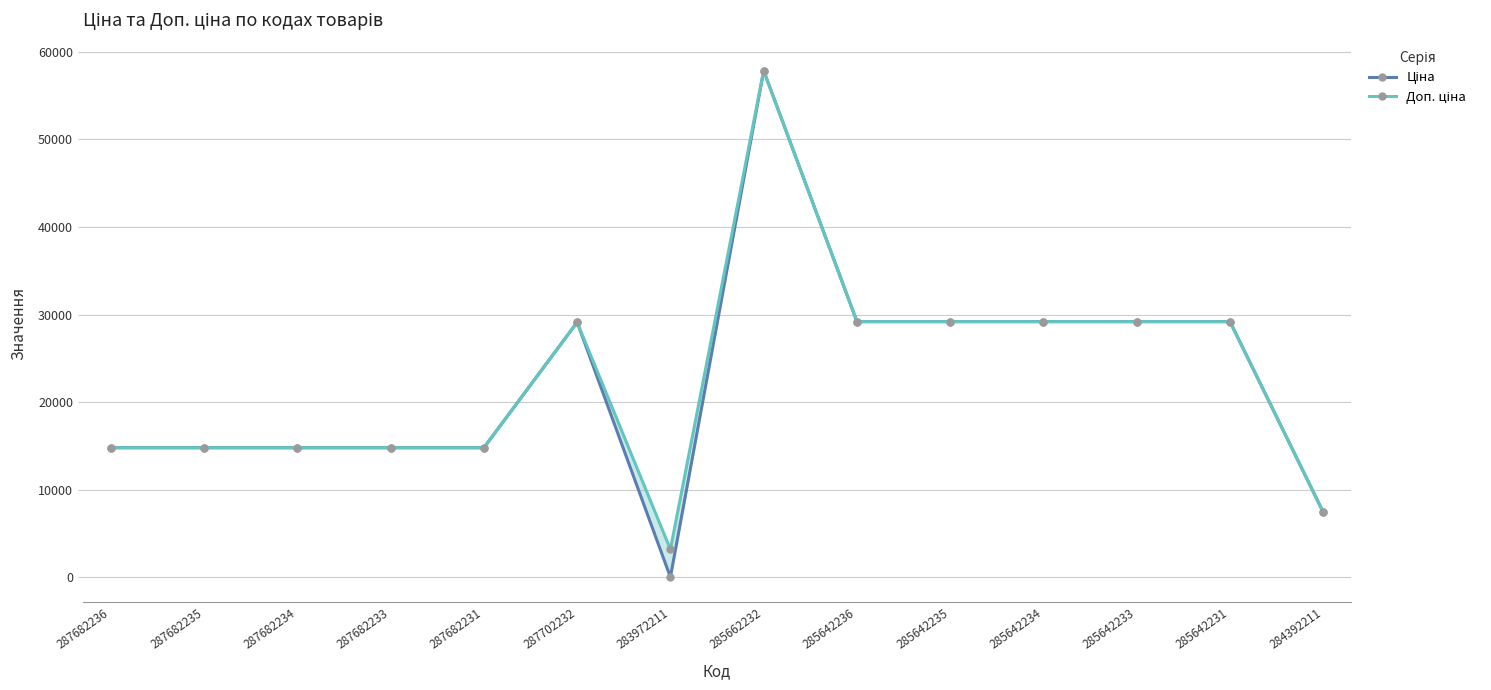

Is the value of Ціна at 285642234 greater than the value of Доп. ціна at 283972211?

Yes